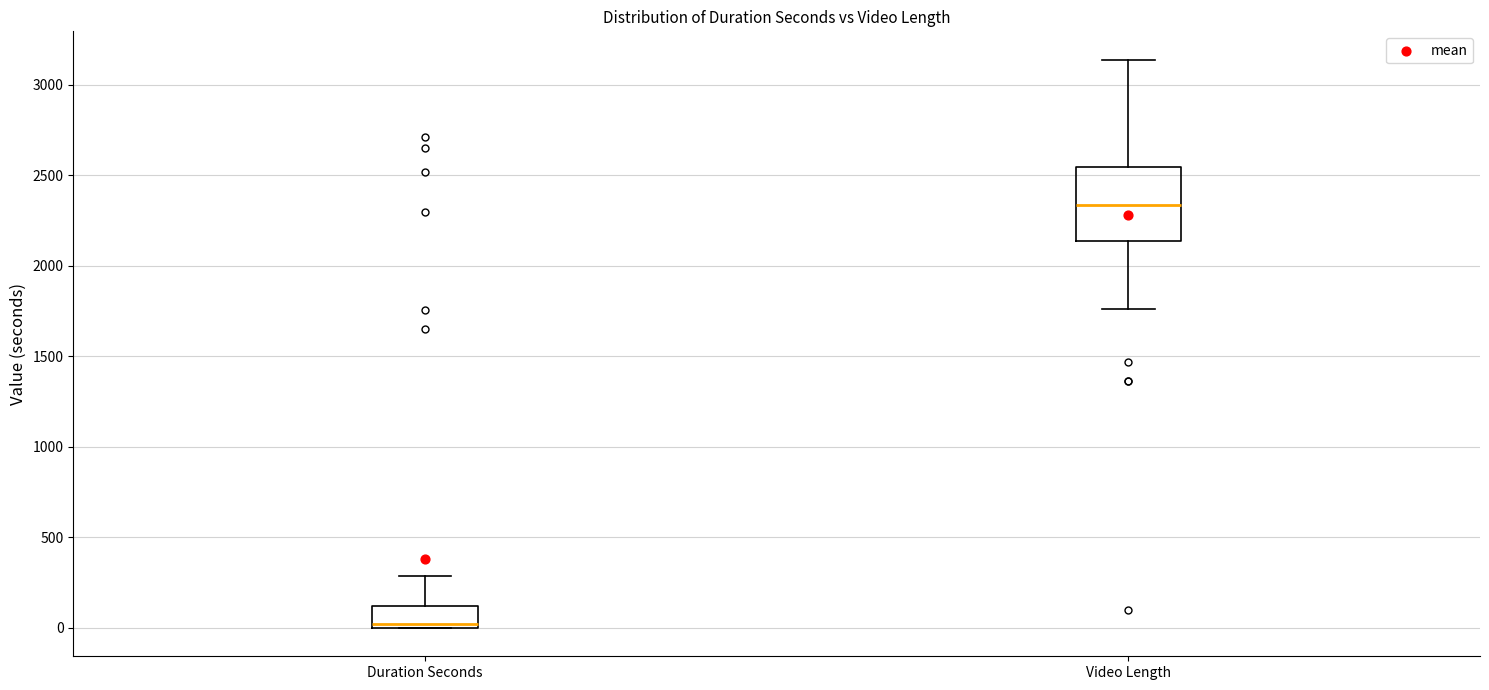

Where is the upper edge of the box for Duration Seconds on the y-axis? The values are not printed on the chart, so give them approximately, as read against the axis.

100